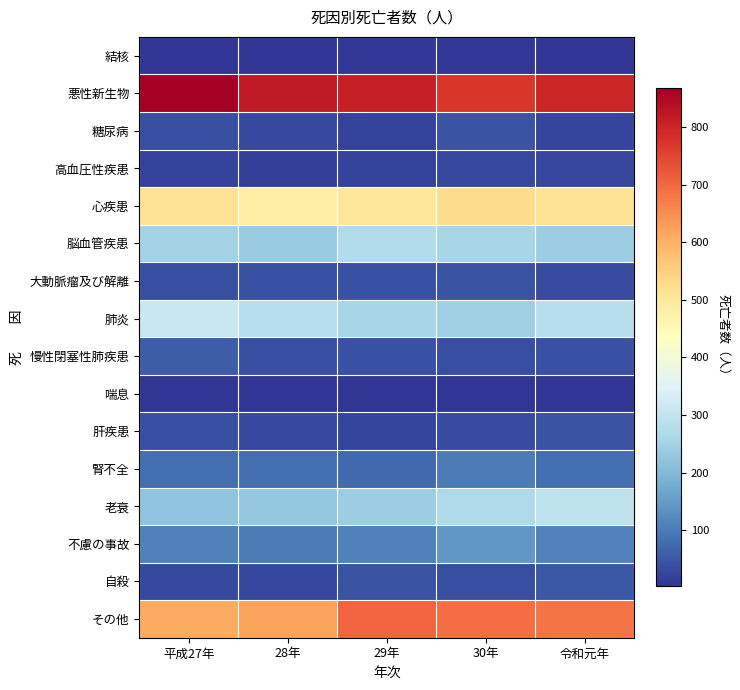

Reading right to left, transcribe all the data shown in this chart.

結核: 令和元年=4	30年=7	29年=8	28年=4	平成27年=3
悪性新生物: 令和元年=798	30年=771	29年=810	28年=818	平成27年=868
糖尿病: 令和元年=25	30年=43	29年=19	28年=30	平成27年=36
高血圧性疾患: 令和元年=26	30年=31	29年=22	28年=16	平成27年=19
心疾患: 令和元年=511	30年=529	29年=503	28年=482	平成27年=513
脳血管疾患: 令和元年=239	30年=259	29年=276	28年=236	平成27年=251
大動脈瘤及び解離: 令和元年=34	30年=43	29年=40	28年=41	平成27年=38
肺炎: 令和元年=281	30年=245	29年=259	28年=282	平成27年=313
慢性閉塞性肺疾患: 令和元年=40	30年=39	29年=40	28年=39	平成27年=58
喘息: 令和元年=3	30年=3	29年=3	28年=2	平成27年=5
肝疾患: 令和元年=44	30年=35	29年=25	28年=30	平成27年=36
腎不全: 令和元年=83	30年=103	29年=76	28年=80	平成27年=83
老衰: 令和元年=295	30年=266	29年=240	28年=226	平成27年=221
不慮の事故: 令和元年=112	30年=144	29年=109	28年=103	平成27年=107
自殺: 令和元年=52	30年=39	29年=44	28年=27	平成27年=31
その他: 令和元年=684	30年=694	29年=705	28年=620	平成27年=610